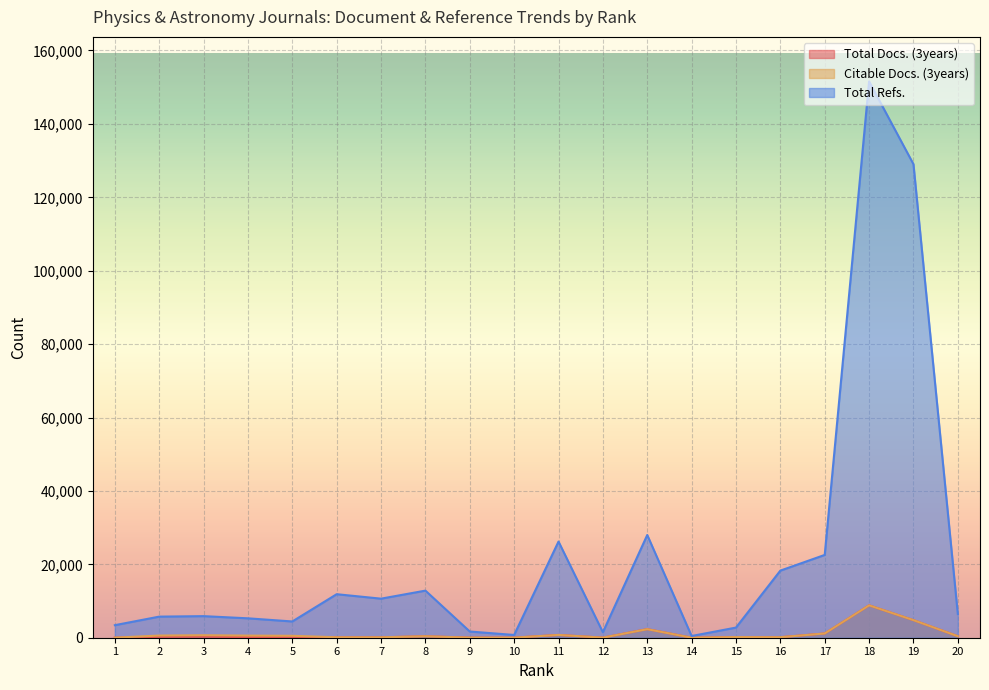

What is the value of the Total Refs. point at the 8th from the left?

12832